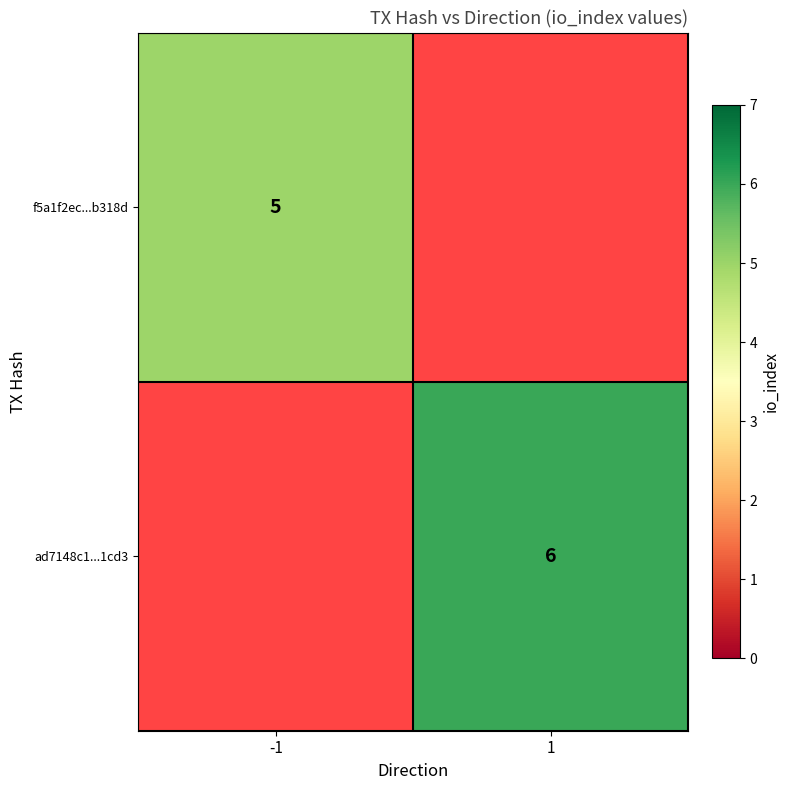

Which category has the lowest value across all series?

-1